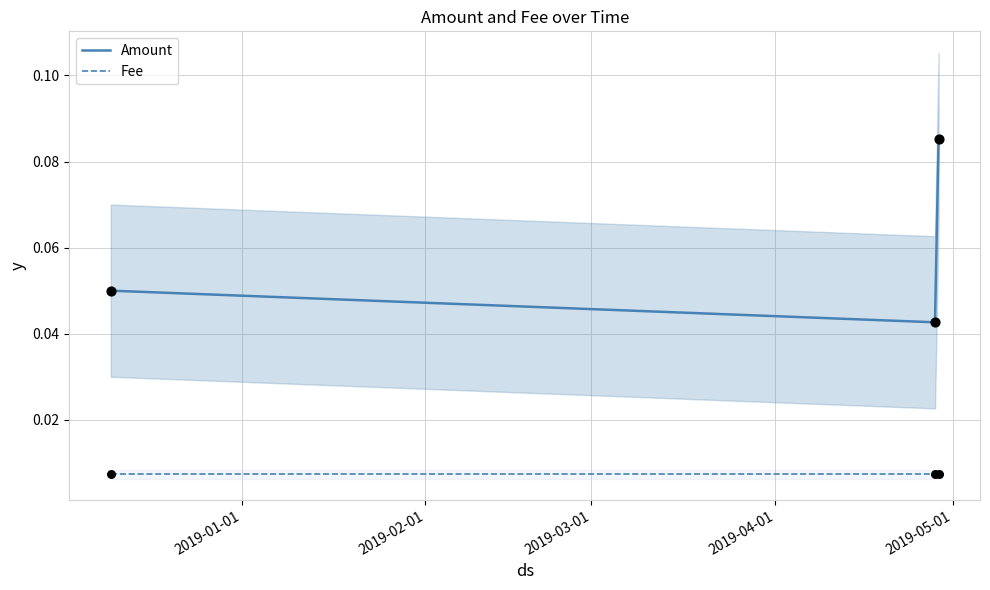

What are all the series names shown in the legend?

Amount, Fee